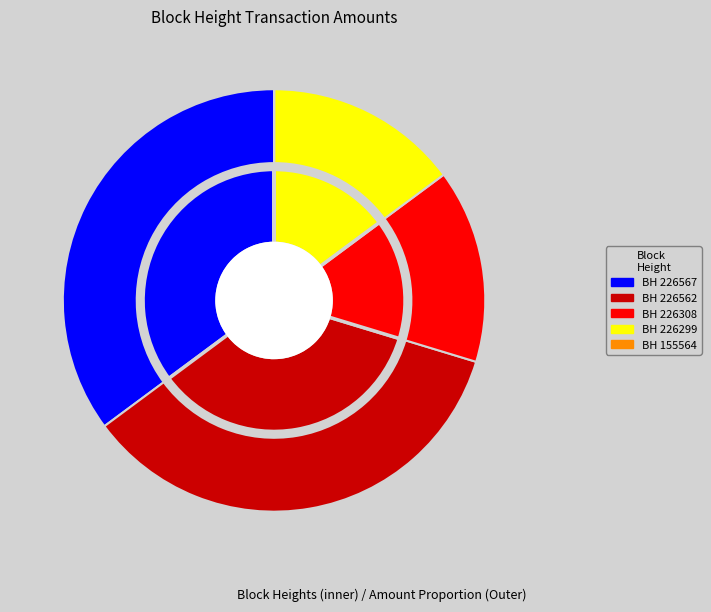

True or false: 226562 accounts for 45% of the total.

False